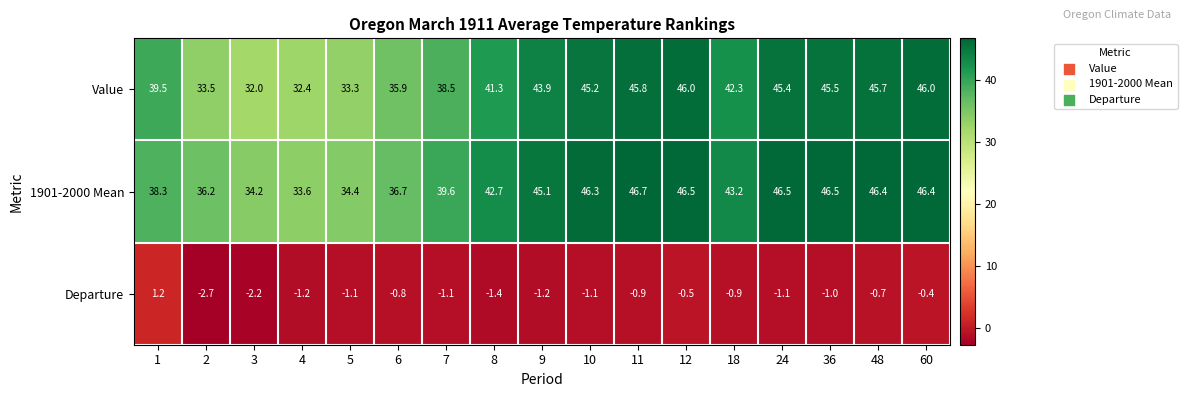

What is the difference between the highest and lowest values at 3?

36.4